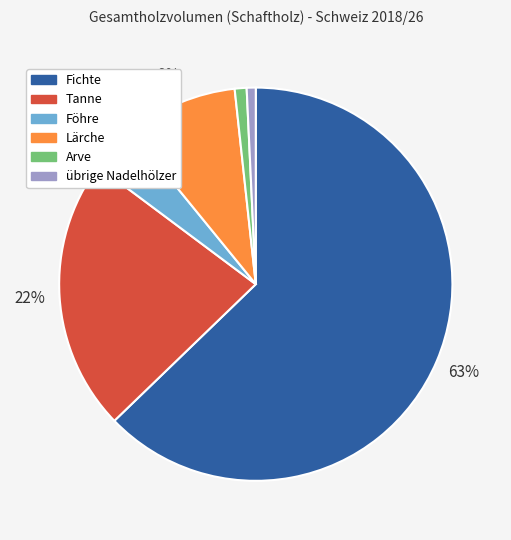

Does any single category account for the majority?

Yes